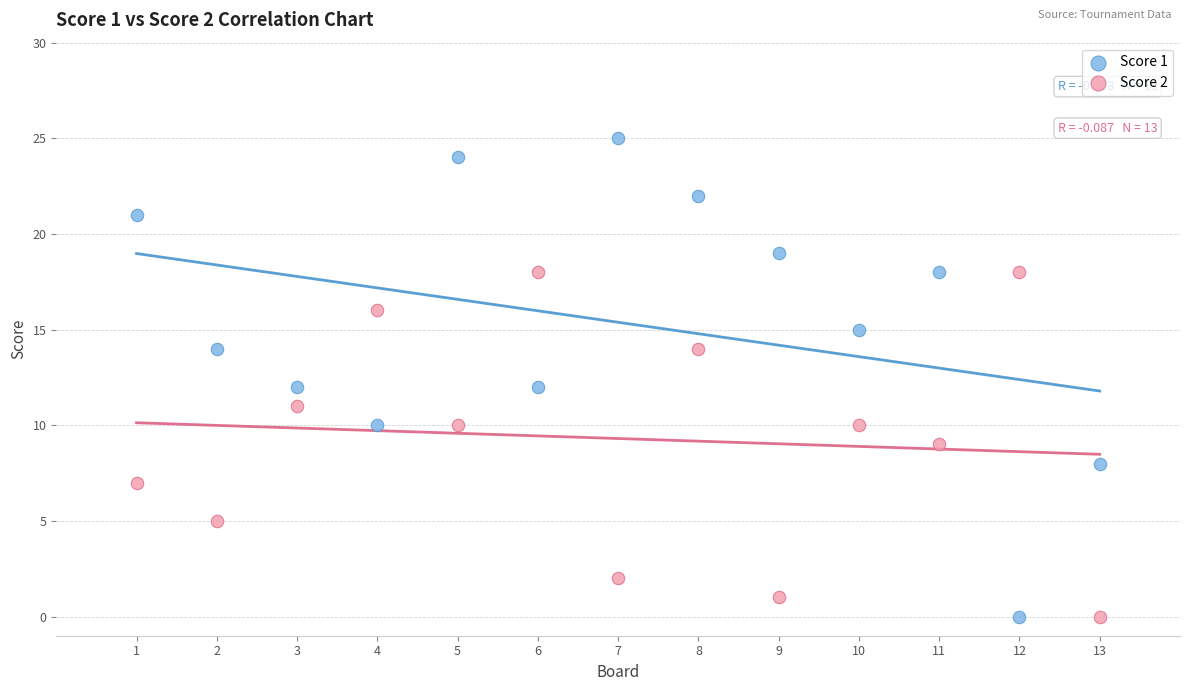

Which series has the widest spread of Y values?

Score 1